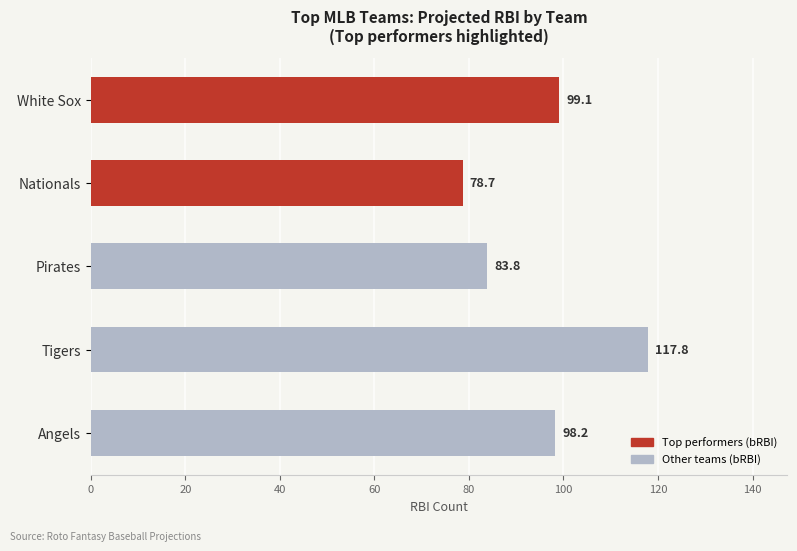

Is it true that the value at Nationals is 121.4?

False